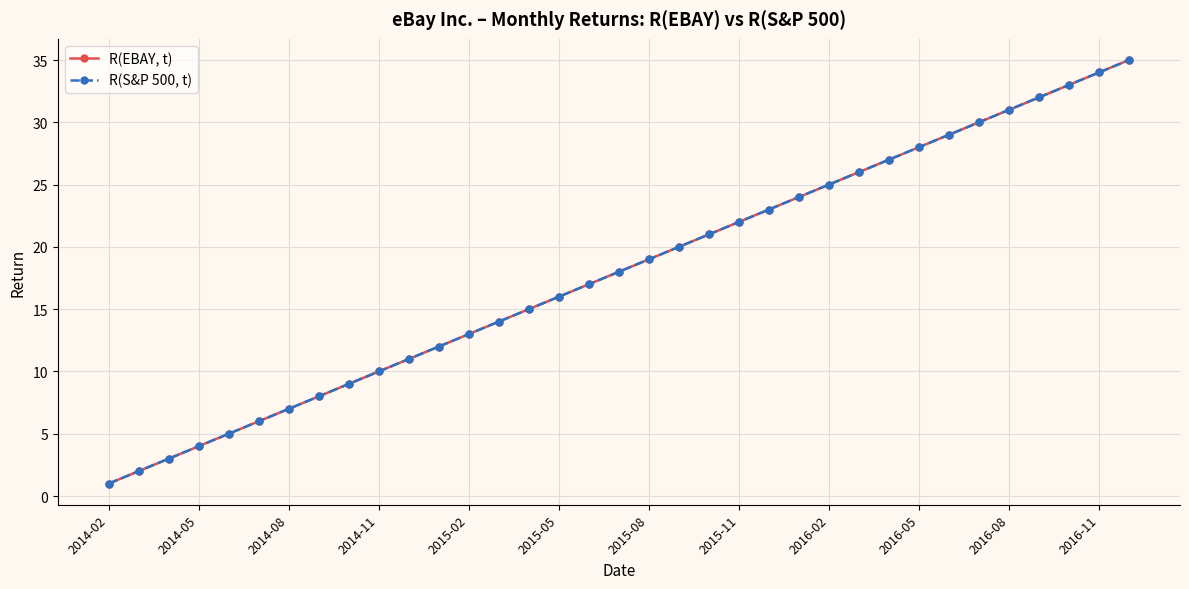

At how many categories does at least one series exceed 1?

34